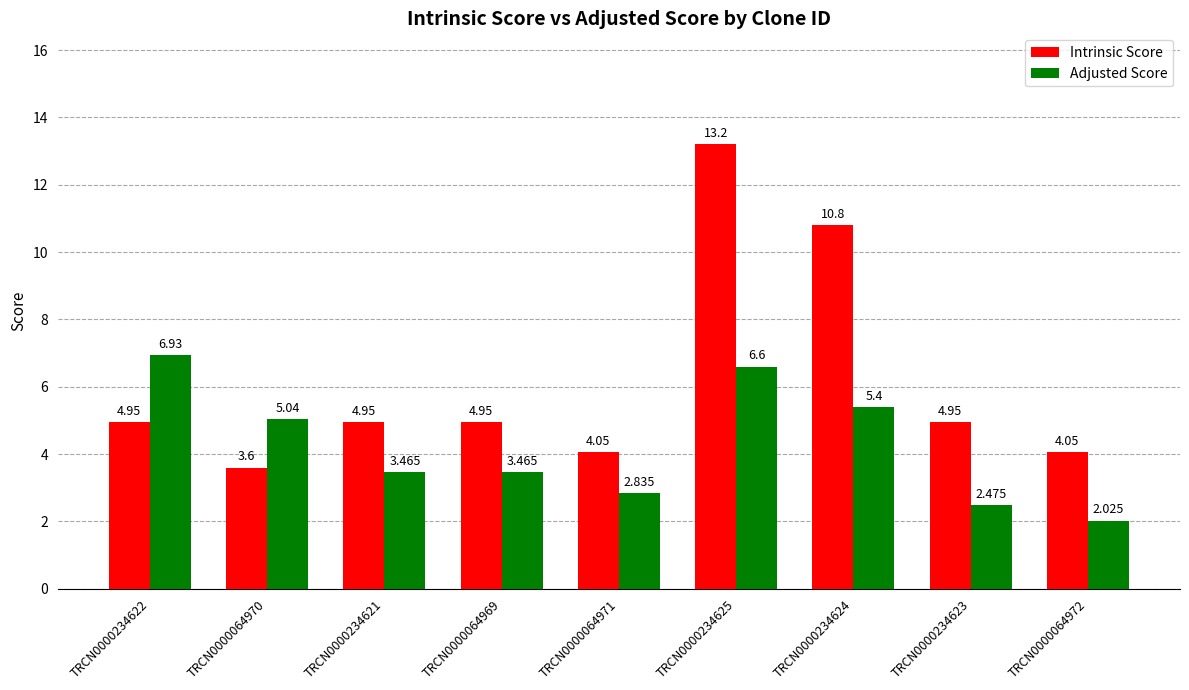

Is it true that Intrinsic Score equals 5.3 at TRCN0000064972?

False